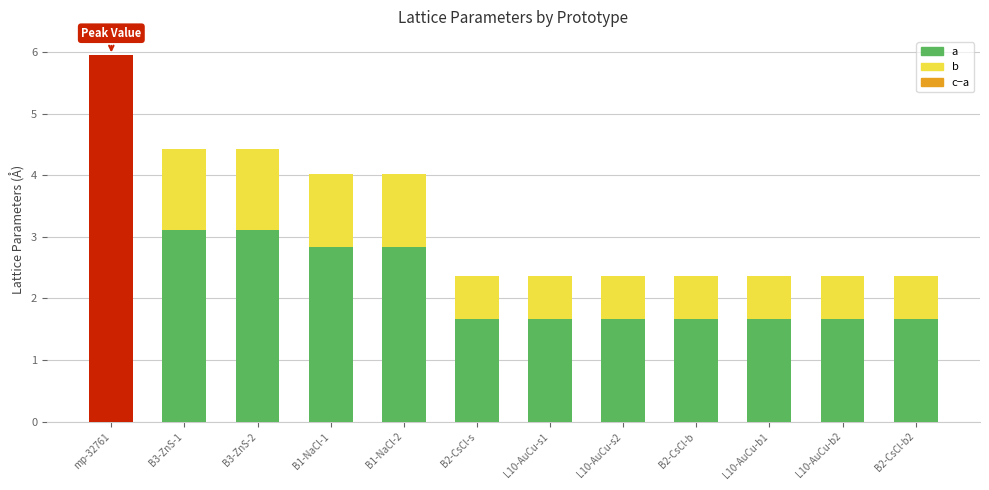

What is the sum of all c-a values?

2.0